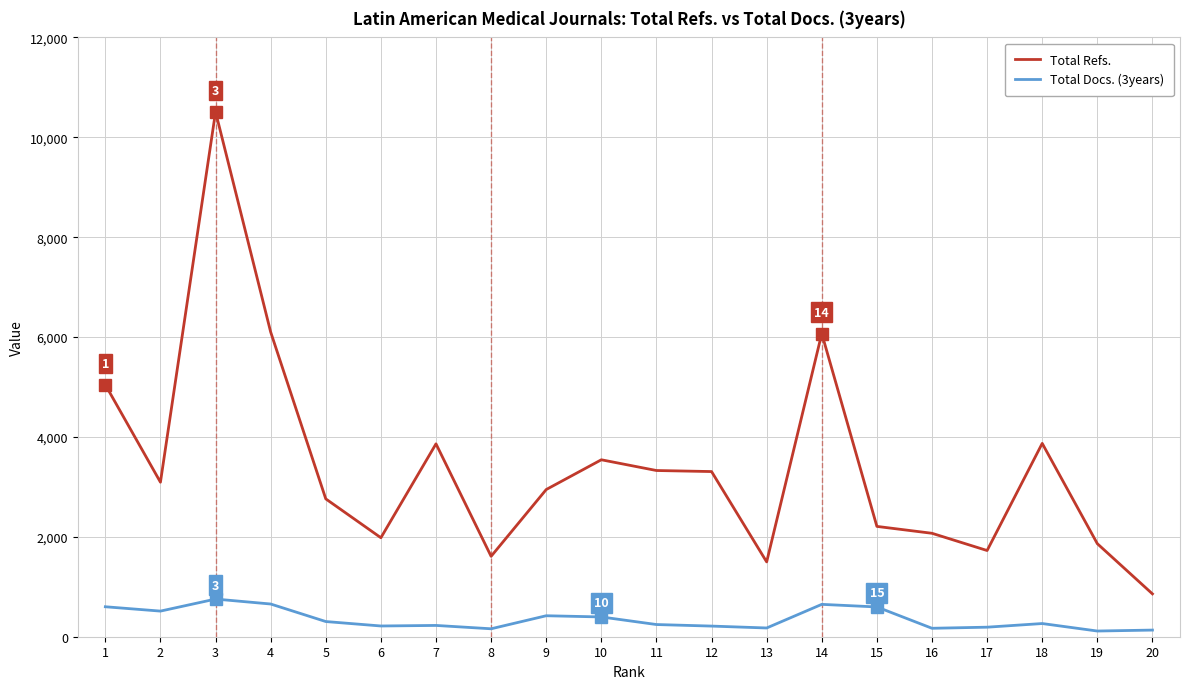

Between 9 and 16, which series saw the biggest shift?

Total Refs.